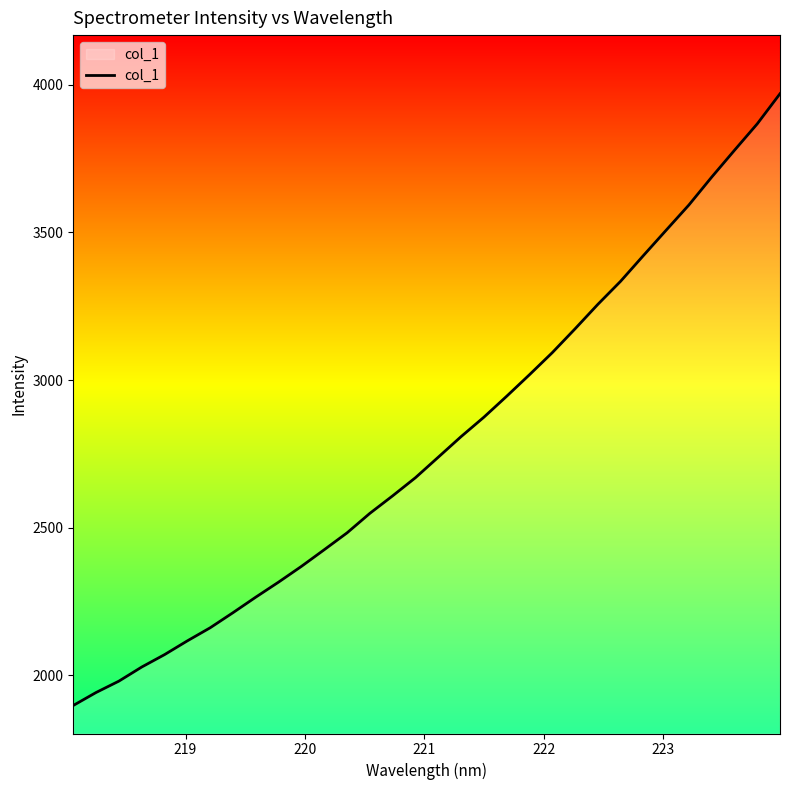

What is the minimum value shown in the chart?

1898.0